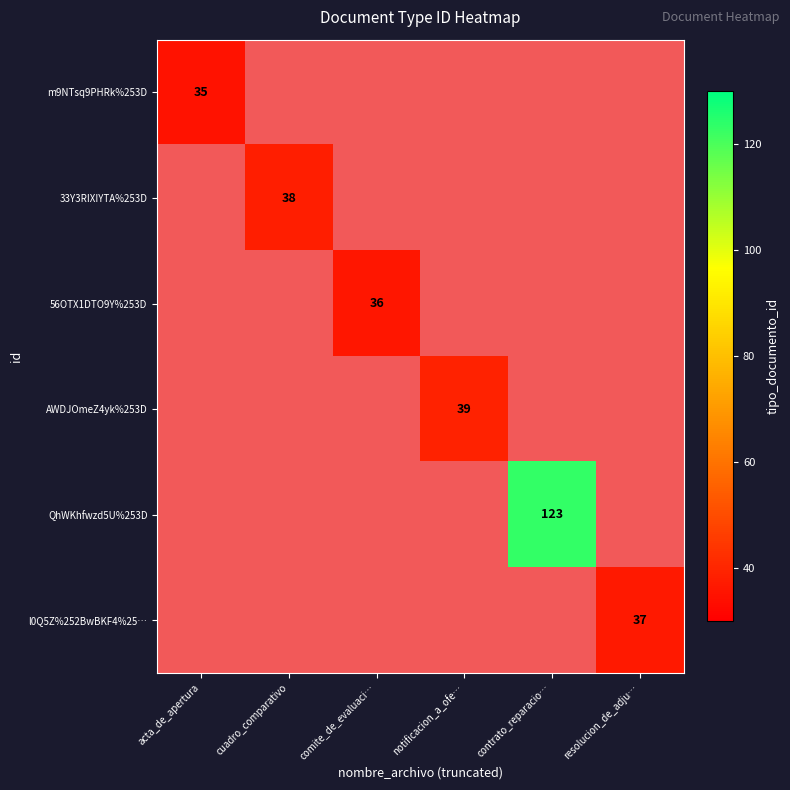

Is the value of 56OTX1DTO9Y%253D at comite_de_evaluaci… greater than the value of l0Q5Z%252BwBKF4%25… at notificacion_a_ofe…?

No